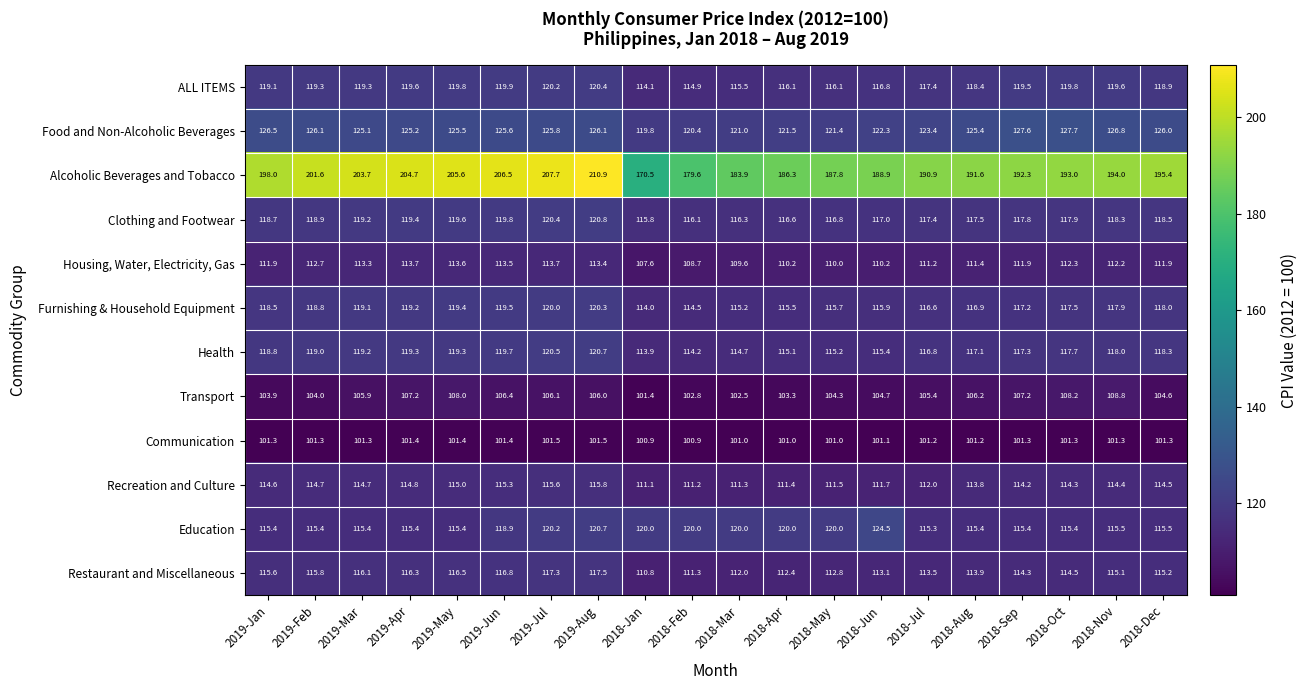

Which series has the widest spread of values?

Alcoholic Beverages and Tobacco